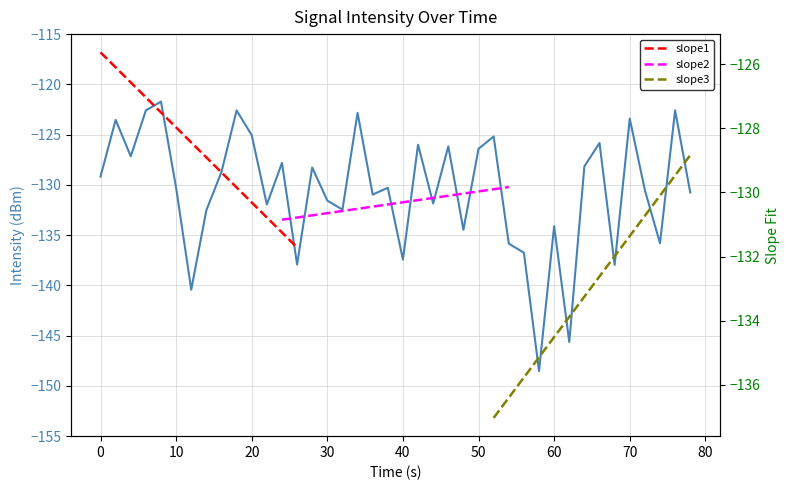

Does the chart have visible grid lines?

Yes